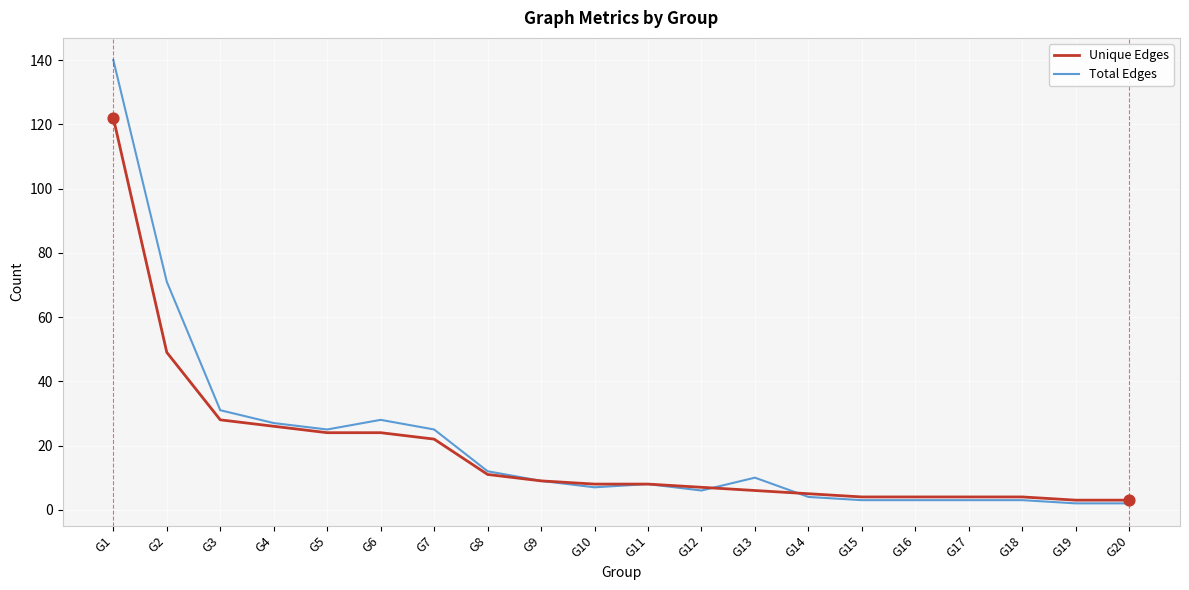

What is the total value across all series at G9?

18